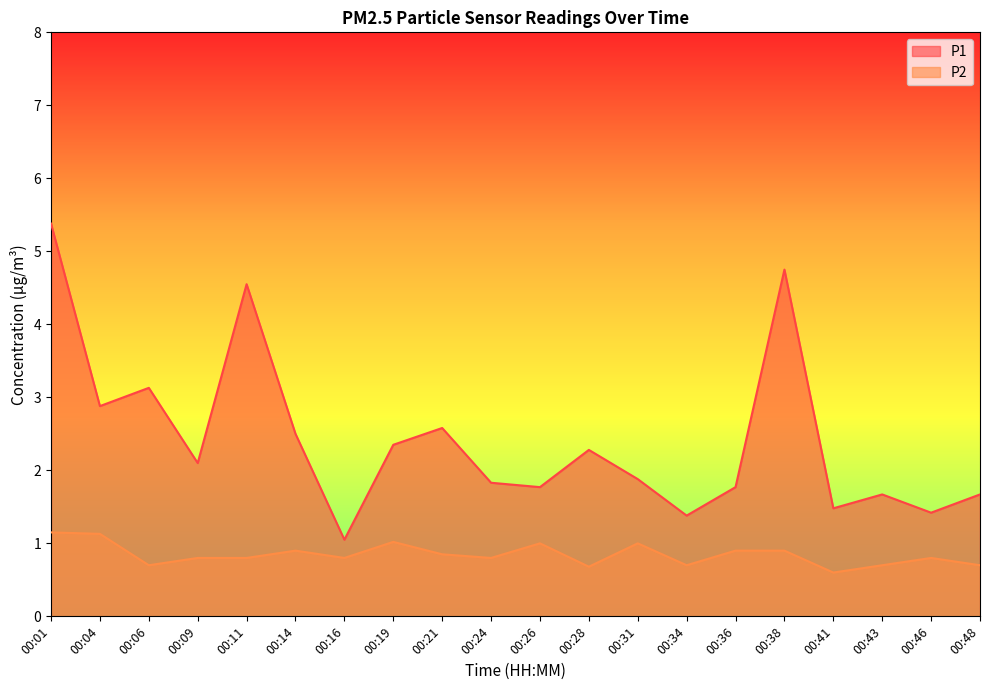

At 00:16, list the series in order from smallest to largest.

P2, P1